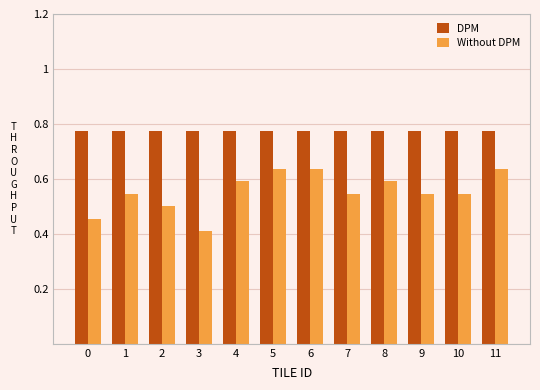

Count the Without DPM values in the range 0 to 1.

12